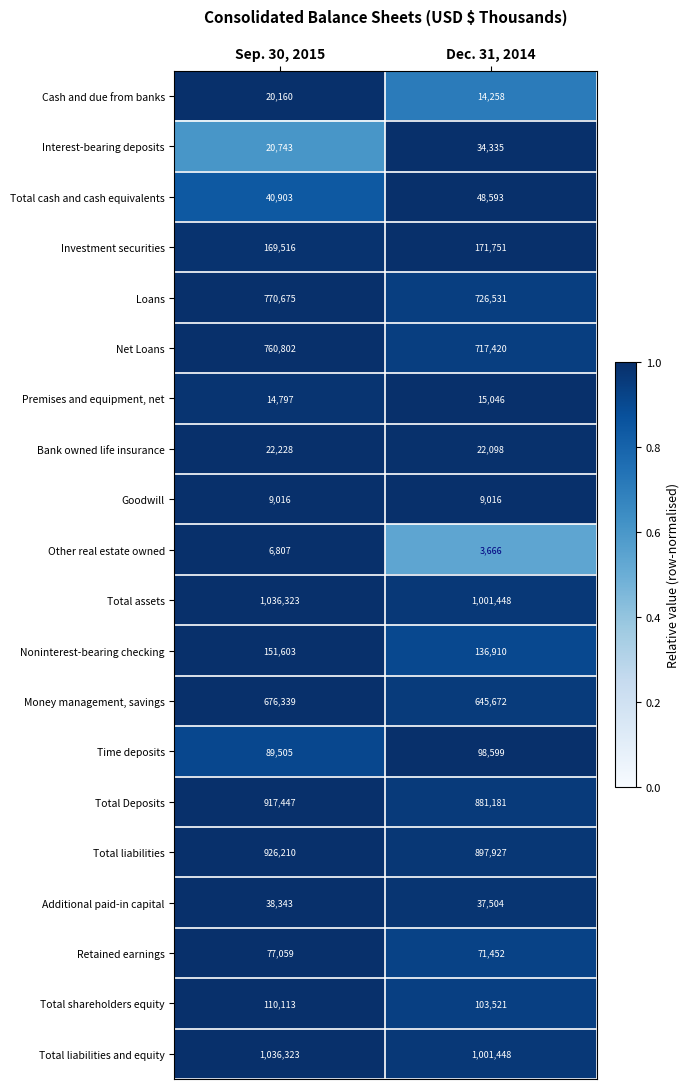

Which series changed the most between Sep. 30, 2015 and Dec. 31, 2014?

Loans